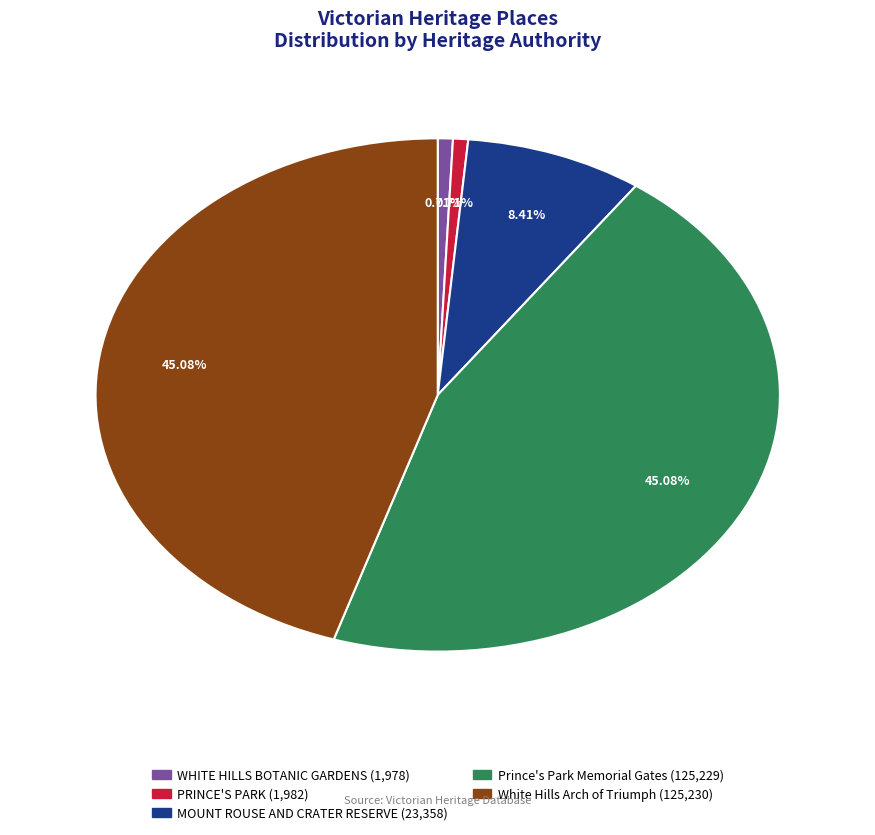

Which has a higher value, MOUNT ROUSE AND CRATER RESERVE or Prince's Park Memorial Gates?

Prince's Park Memorial Gates